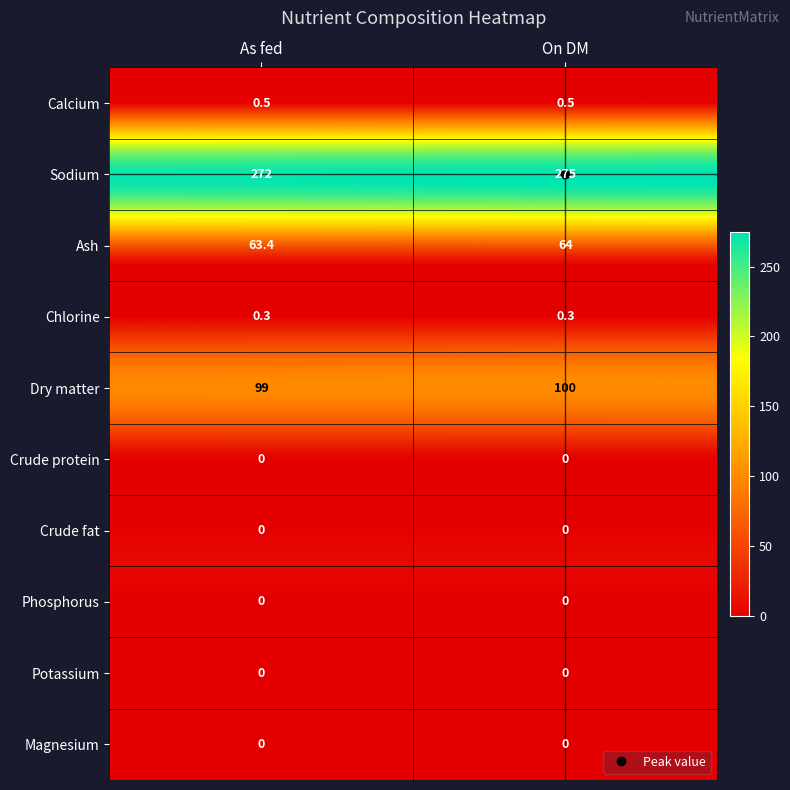

How many categories are shown in the chart?

2